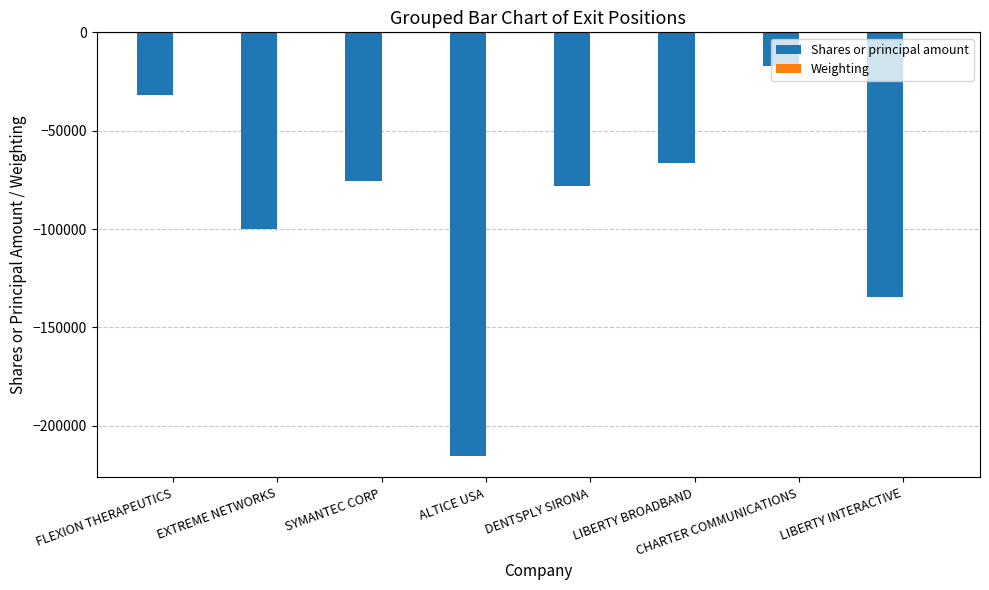

Count the number of categories in the chart.

8